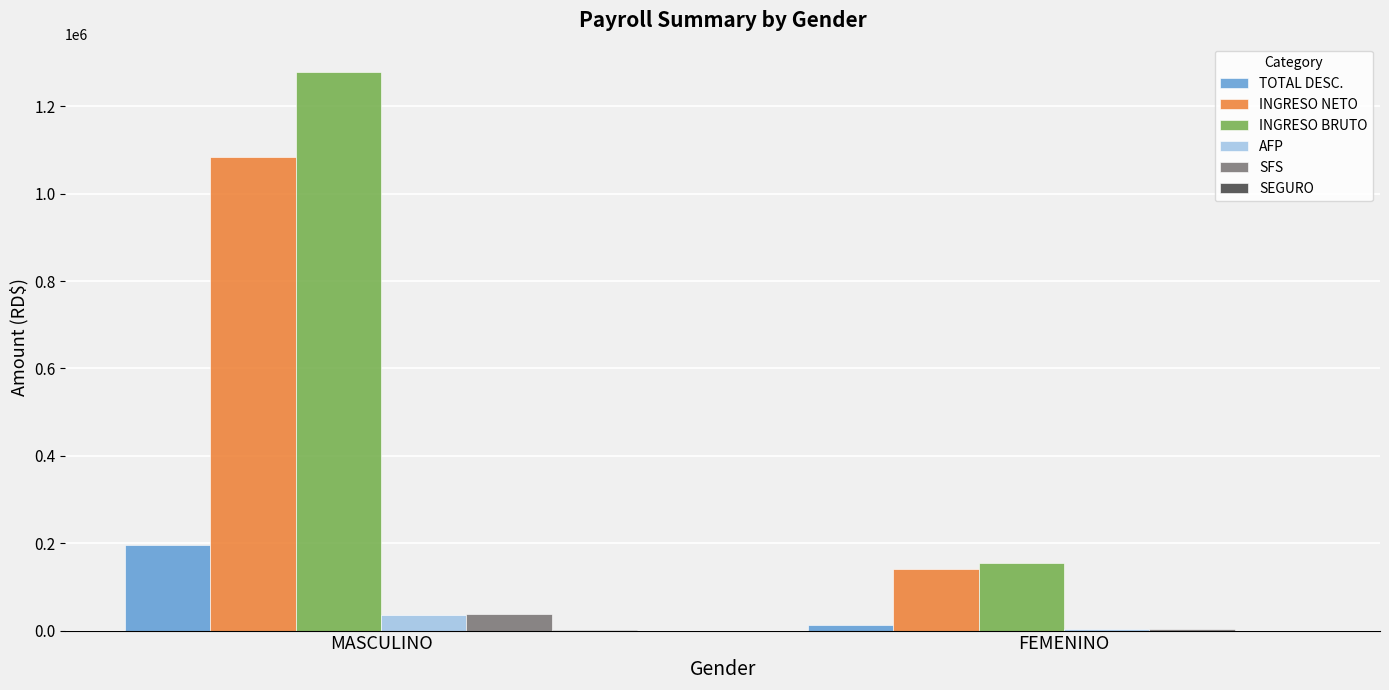

The value of AFP at MASCULINO is 36721.9. True or false?

True